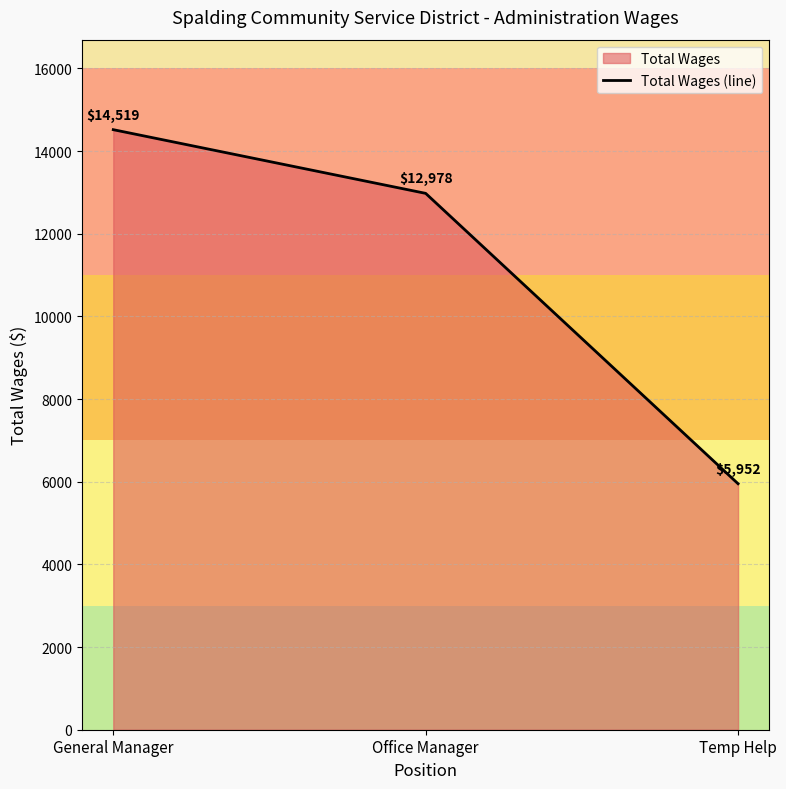

Reading right to left, transcribe all the data shown in this chart.

Temp Help=5952	Office Manager=12978	General Manager=14519